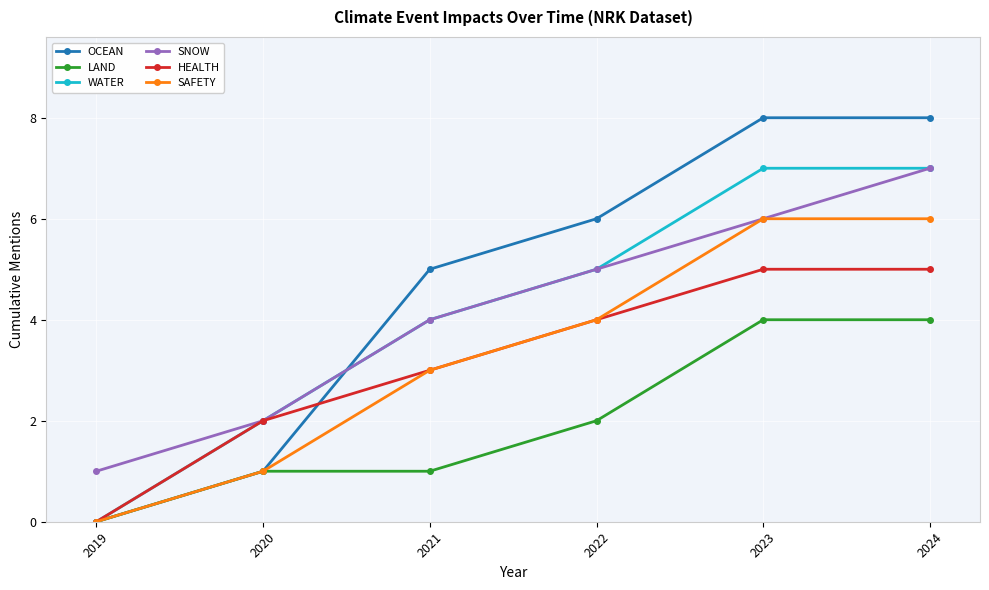

What is the difference between the maximum and minimum values in the OCEAN series?

8